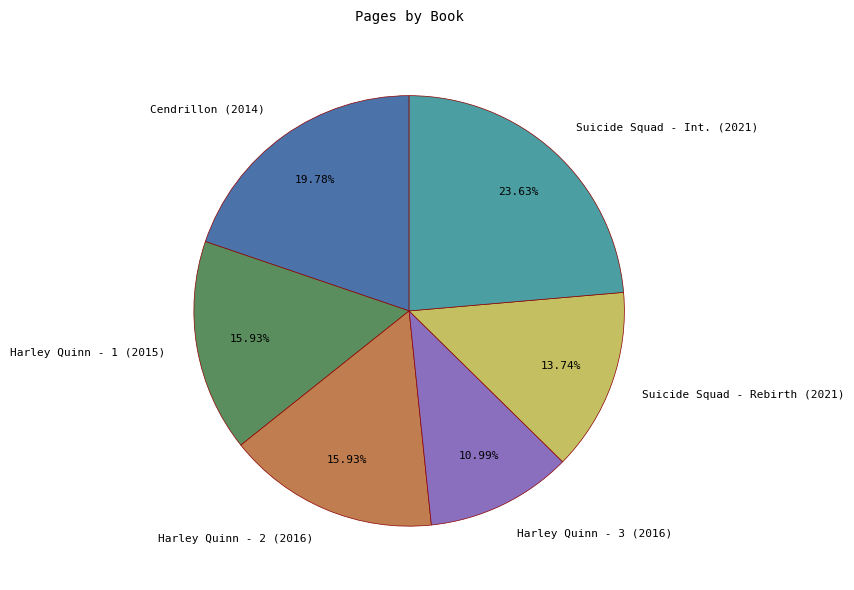

What is the largest slice in the pie chart?

Suicide Squad - Int. (2021)